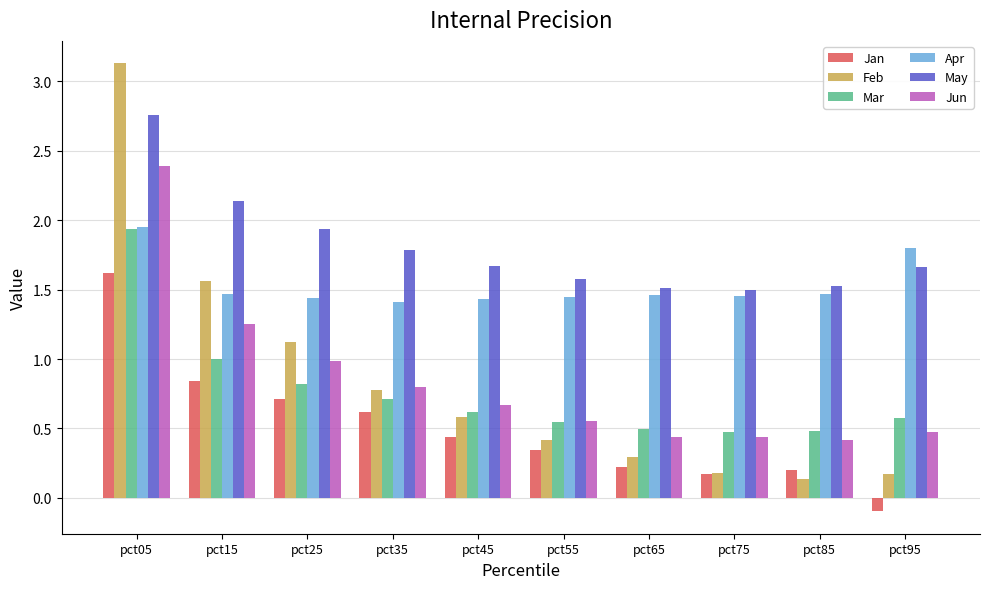

The Mar series shows 0.9 at pct65. True or false?

False